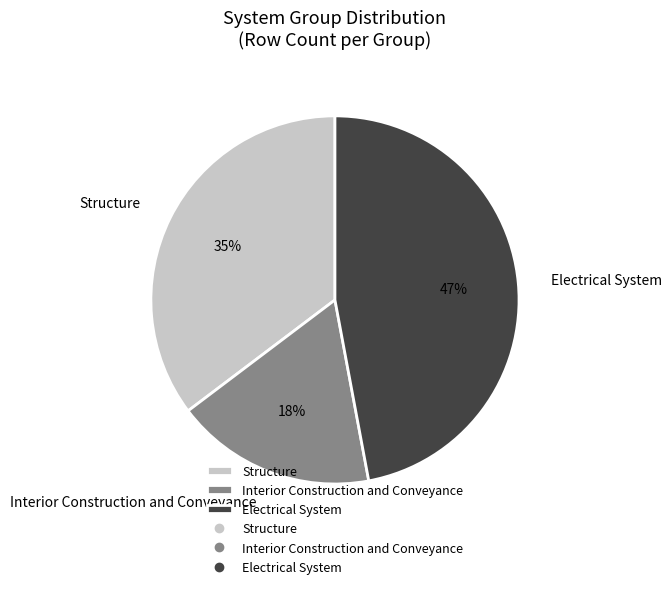

Which has a higher value, Electrical System or Structure?

Electrical System